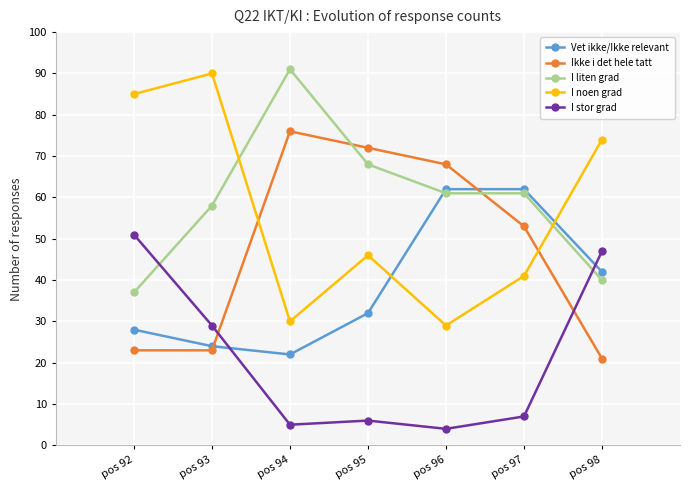

Which category has the highest value in the I liten grad series?

pos 94